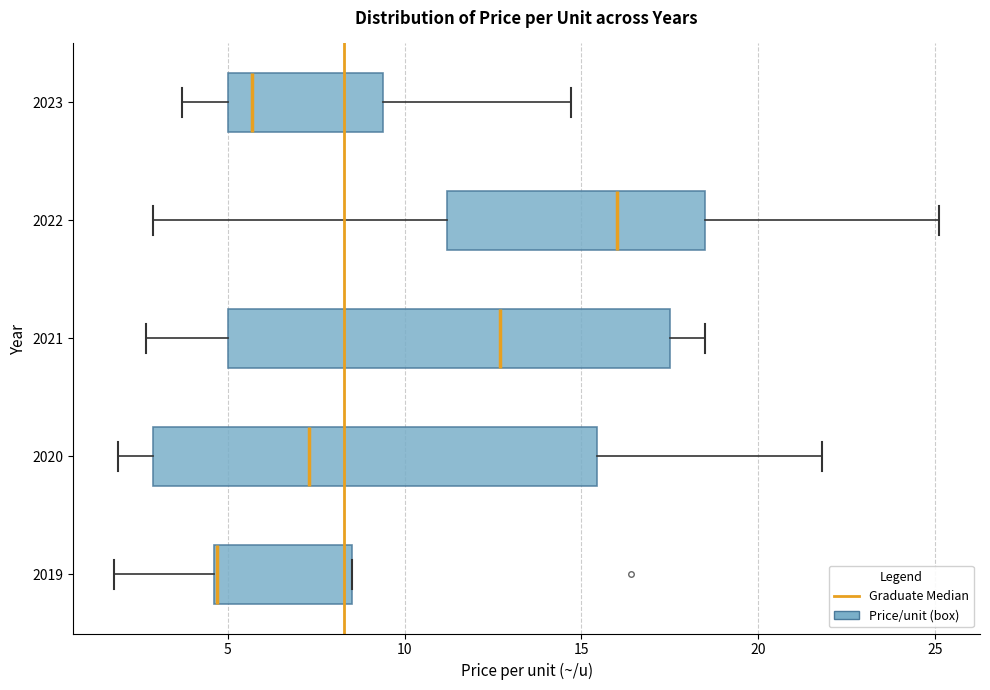

Where is the left edge of the box at y = 2020 on the x-axis? The values are not printed on the chart, so give them approximately, as read against the axis.

3.0